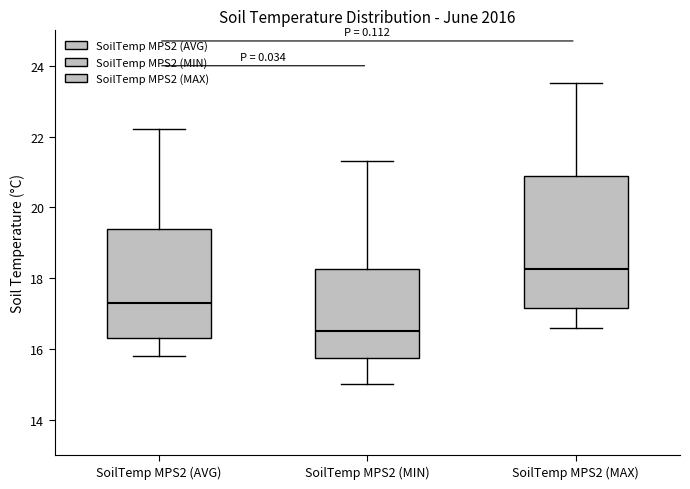

Which box's median line is the highest?

SoilTemp MPS2 (MAX)